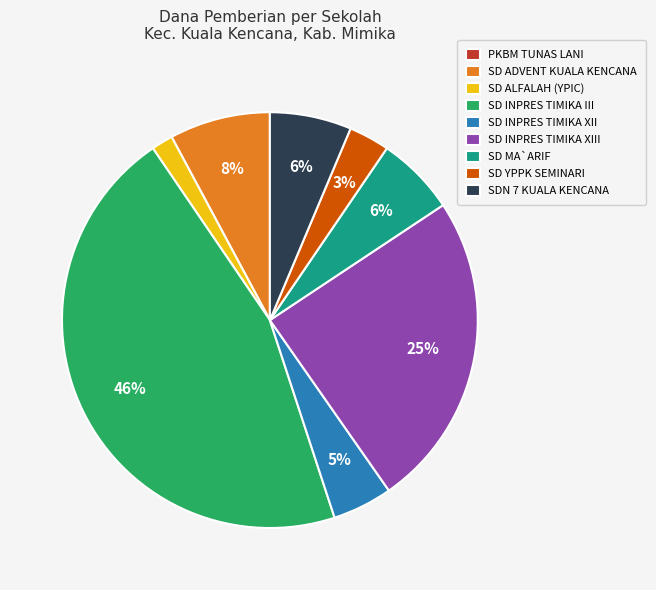

Which category has the biggest portion of the pie?

SD INPRES TIMIKA III